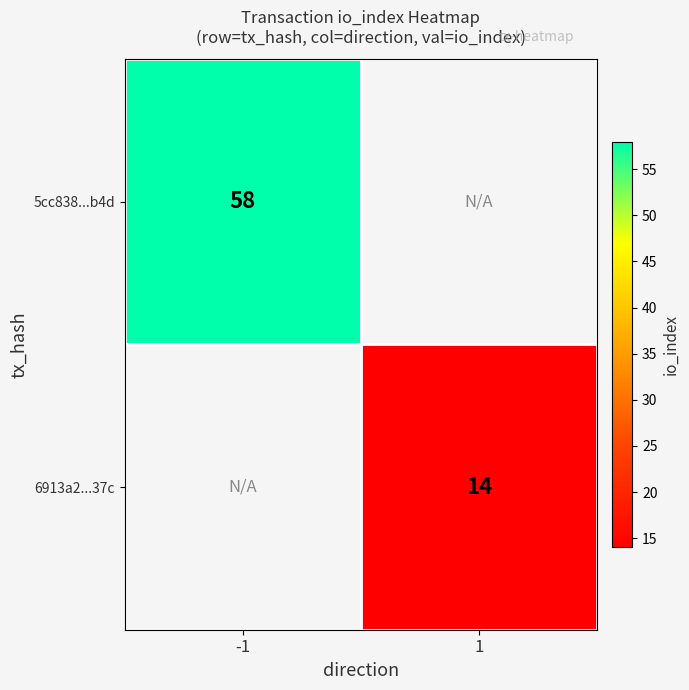

Is the value of 5cc838...b4d at -1 greater than the value of 6913a2...37c at 1?

Yes